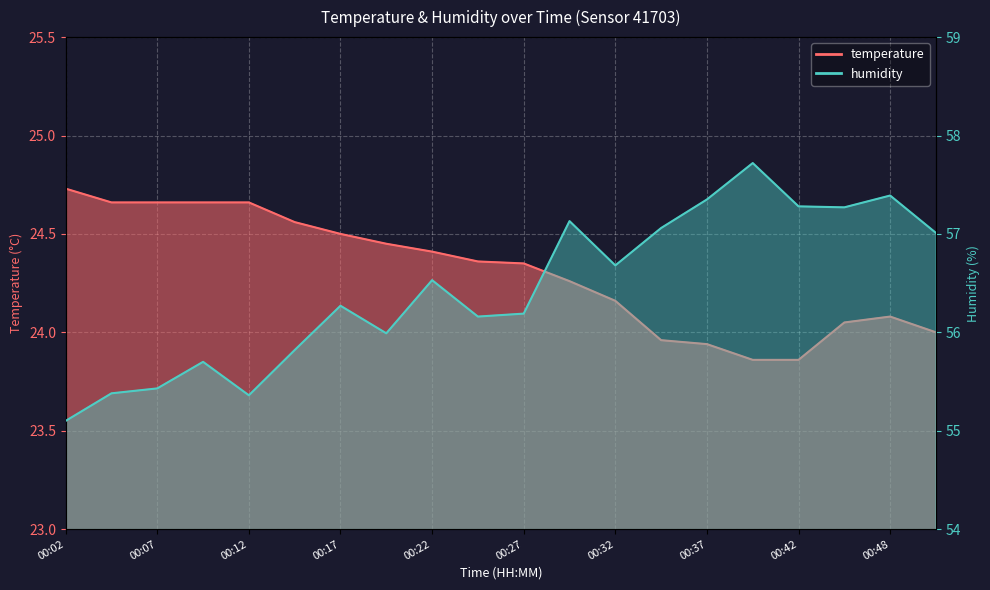

What is the value of the humidity point at the 3rd from the left?

55.4